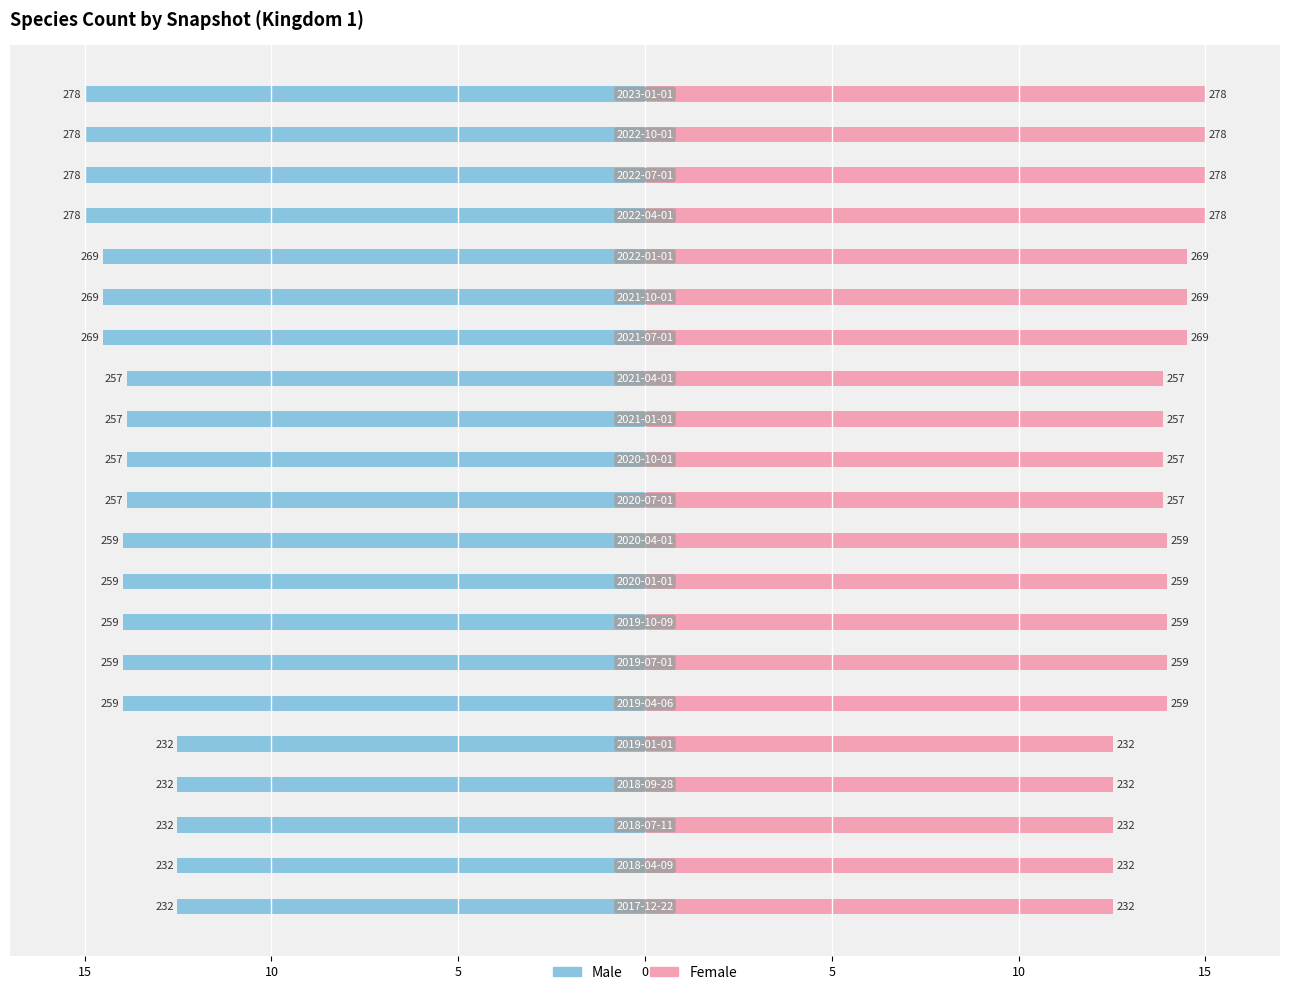

What value does the Male series have at 16?

-14.5